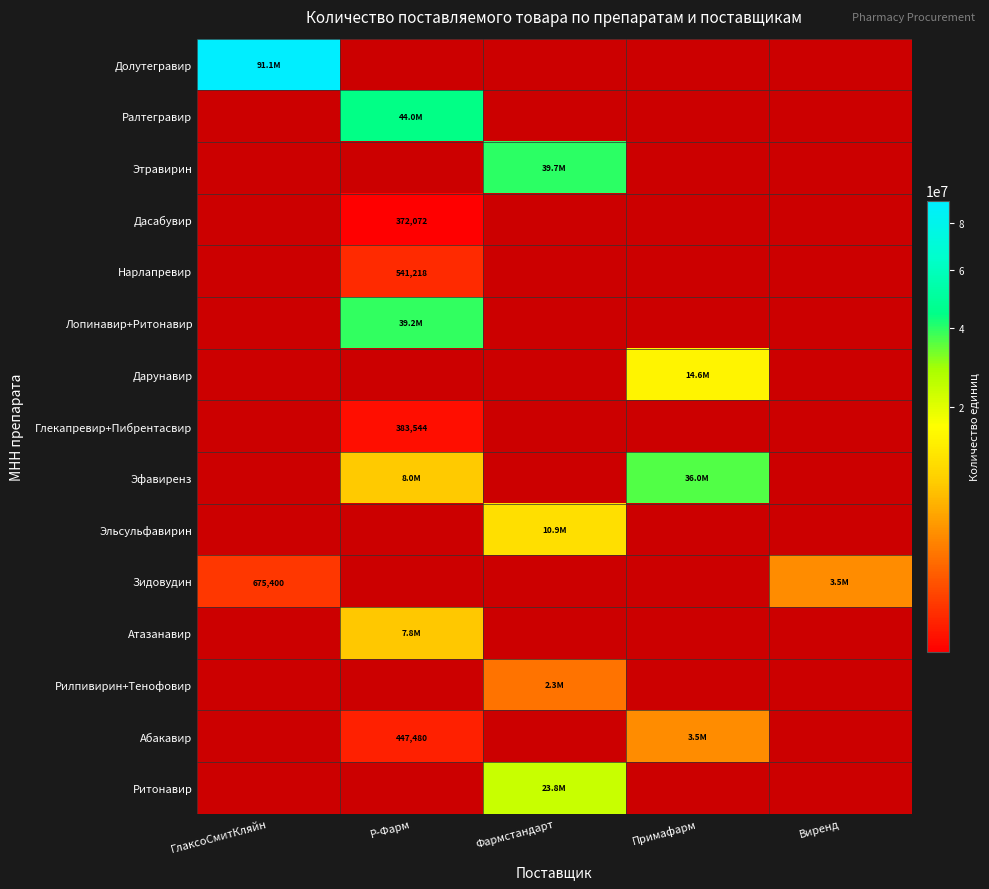

Count the number of data series in this chart.

15